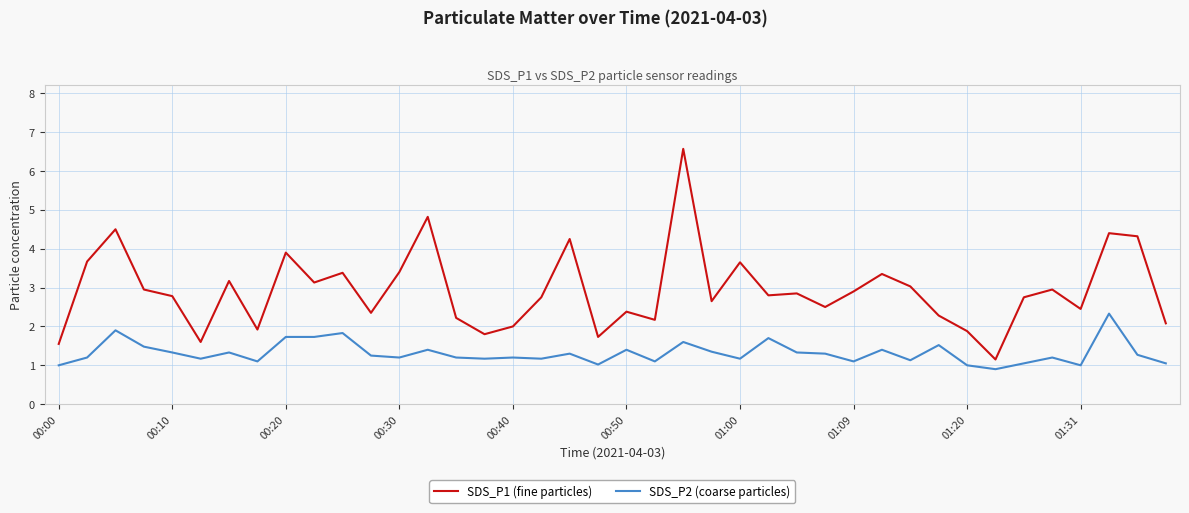

Which series has the largest total across all categories?

SDS_P1 (fine particles)